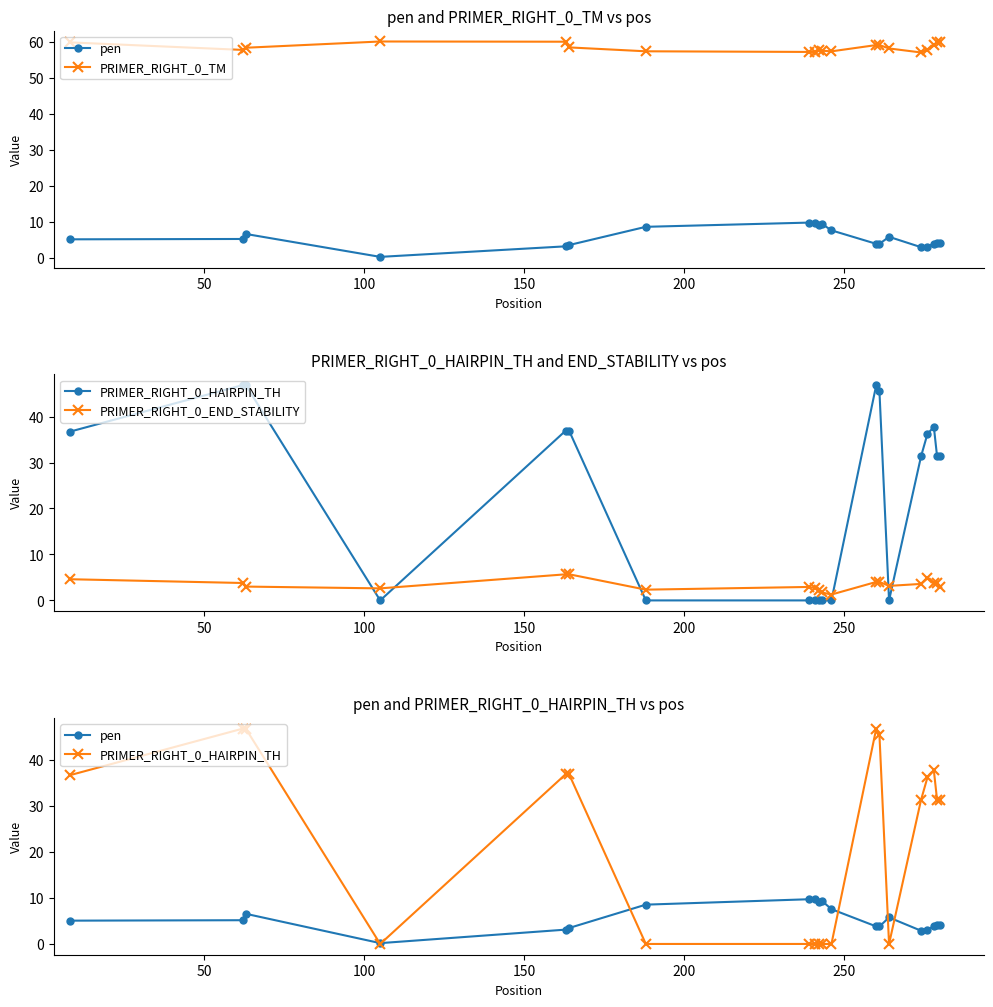

How many times do pen and PRIMER_RIGHT_0_HAIRPIN_TH cross each other?

6